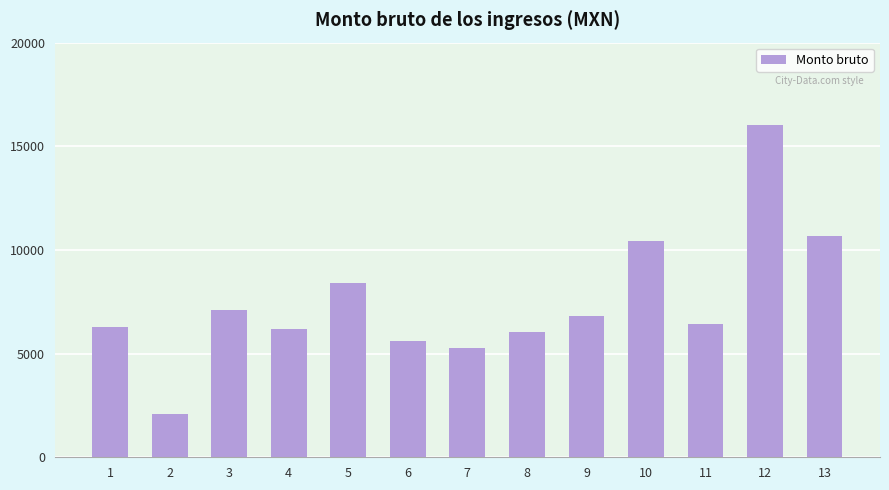

The value at 4 is 2180.6. True or false?

False